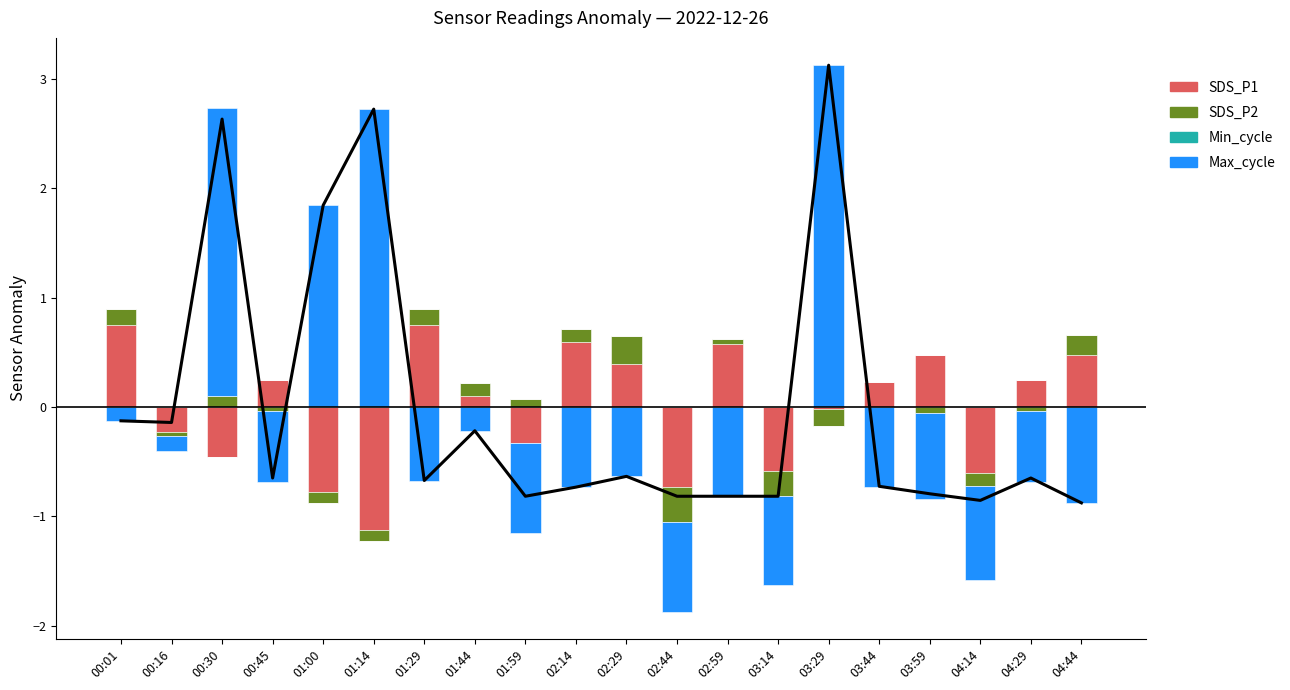

True or false: Max_cycle has a value of -1.1 at 01:29.

False